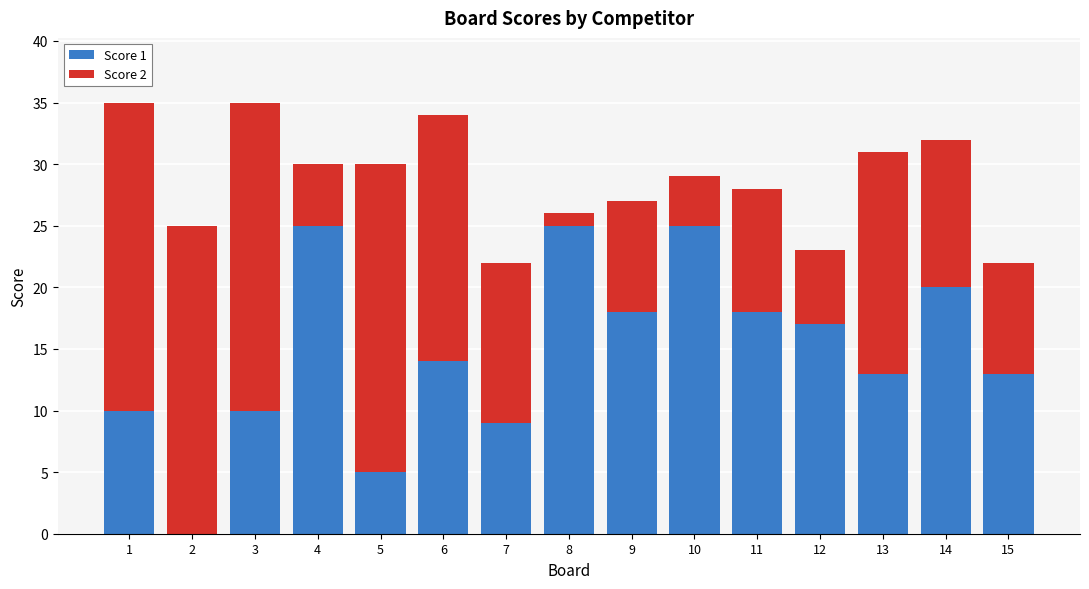

The Score 1 series shows 5 at 3. True or false?

False